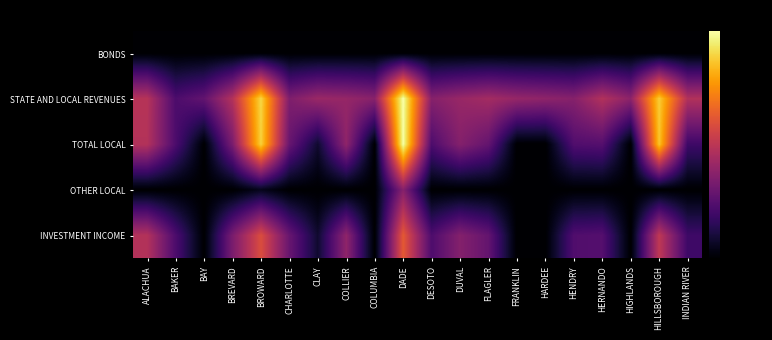

What is the difference between the highest and lowest values at HILLSBOROUGH?

70.4